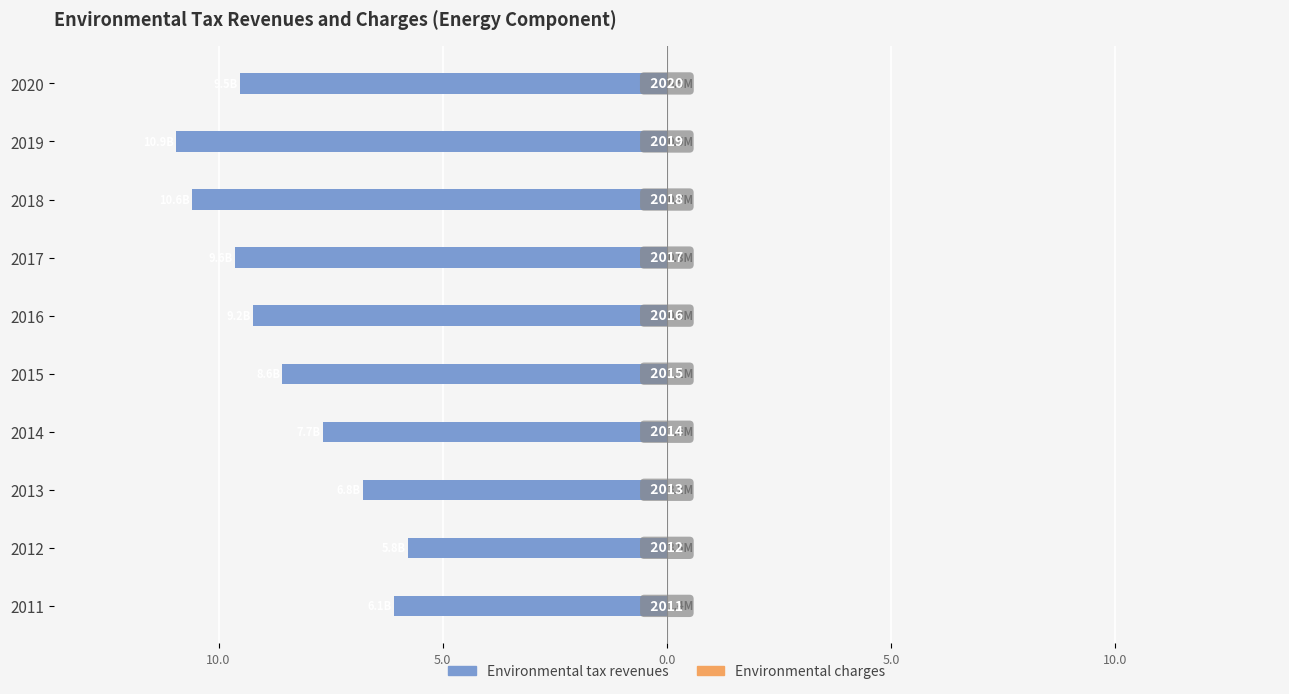

Is it true that Environmental tax revenues equals -10.1 at 2011?

False